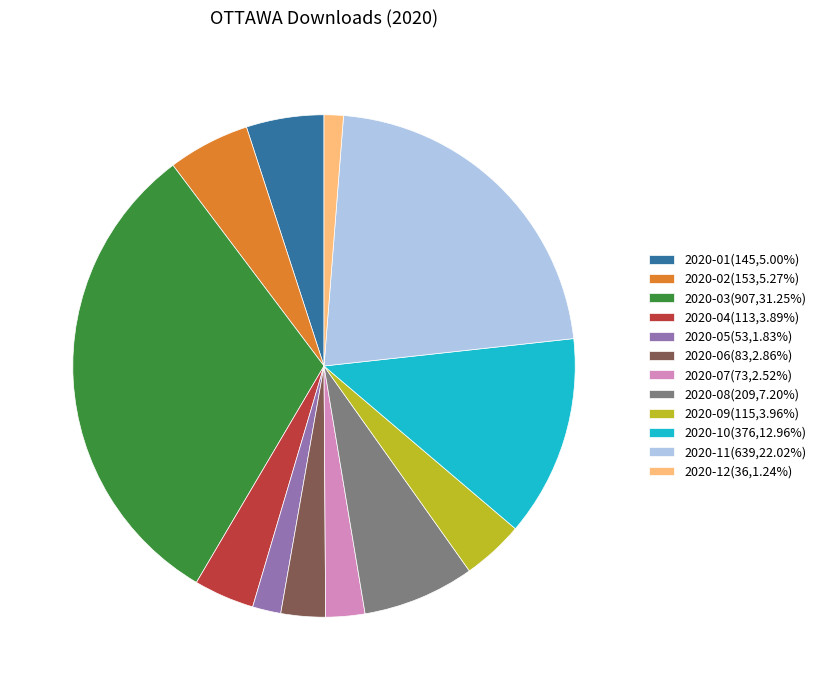

Combined, do 2020-11(639,22.02%) and 2020-04(113,3.89%) account for over 50%?

No